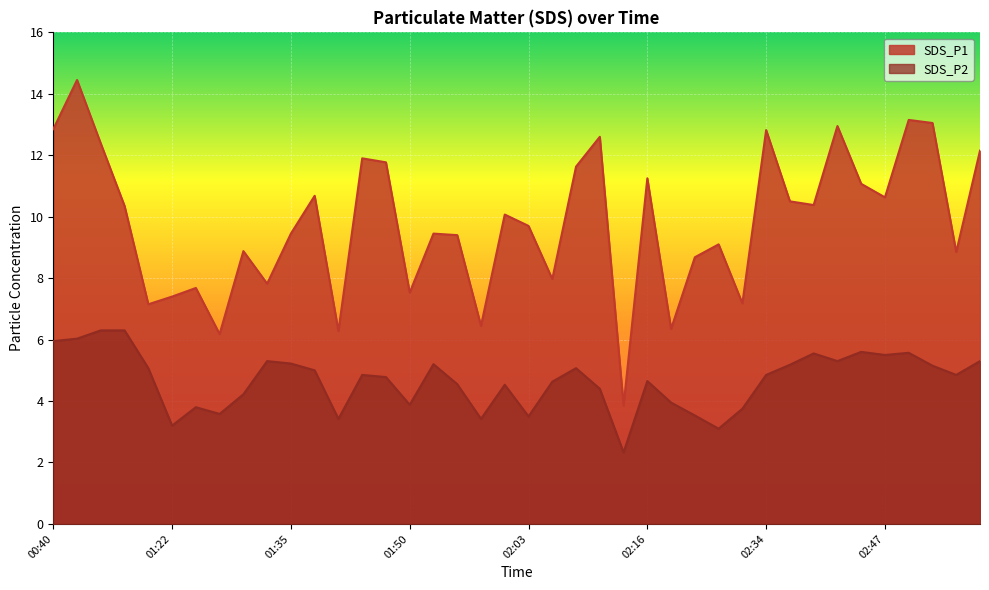

At which label is SDS_P2 closest to 4?

02:19